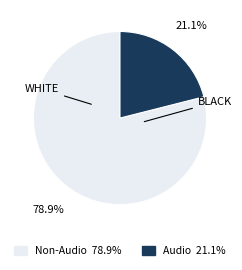

Does any single category account for the majority?

Yes